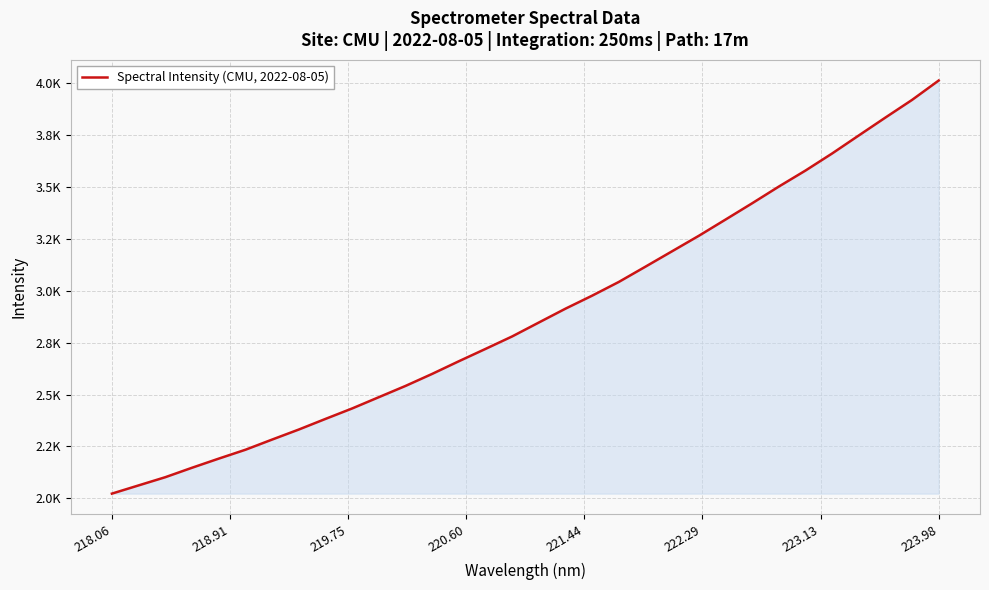

Is this an area chart (filled region under the line)?

Yes